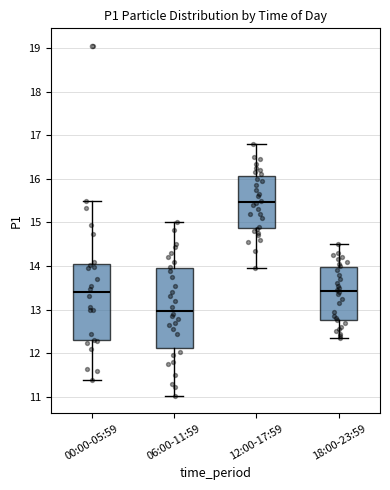

Where is the upper edge of the box for 00:00-05:59 on the y-axis? The values are not printed on the chart, so give them approximately, as read against the axis.

14.0